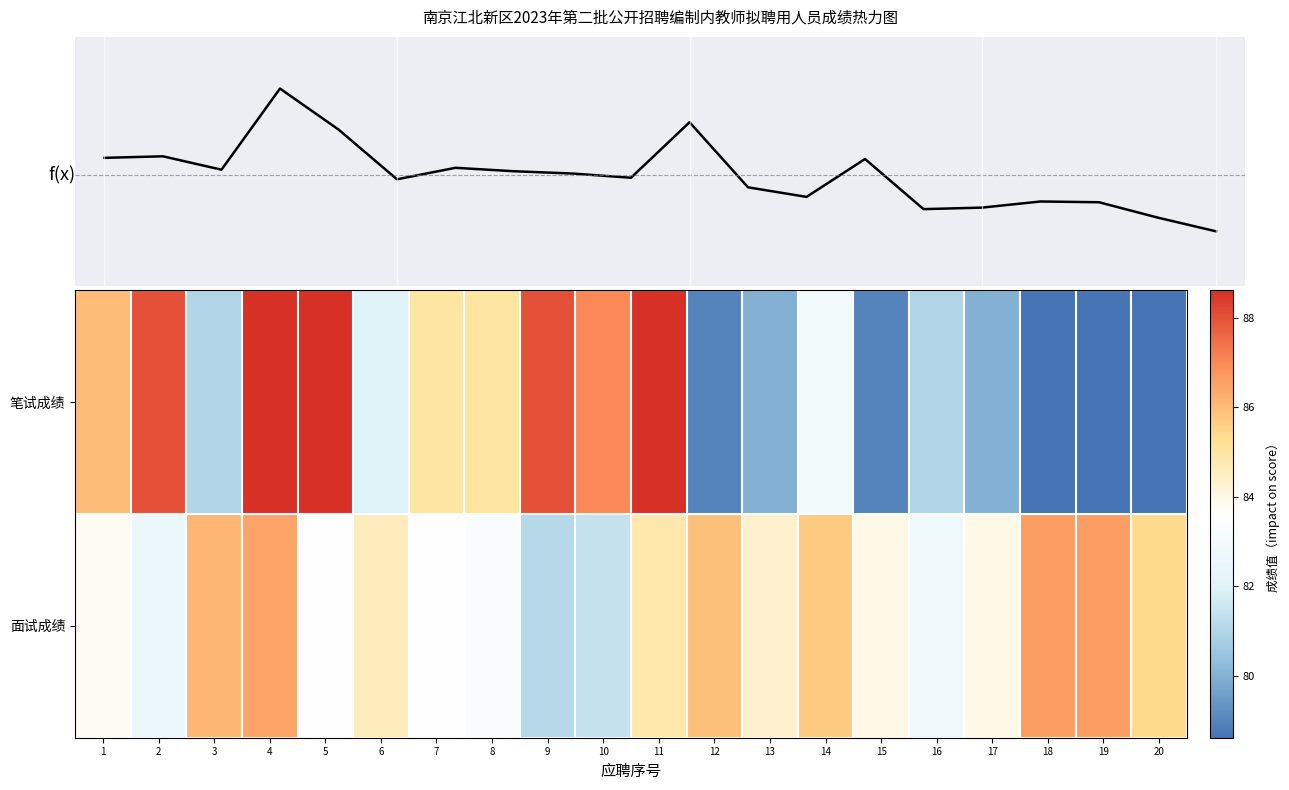

True or false: 面试成绩 has a value of 131.6 at 9.

False